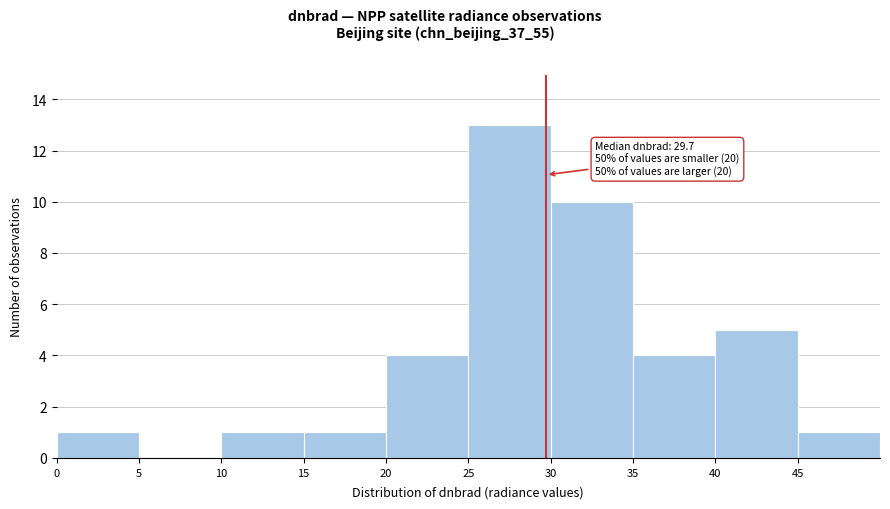

Over which range of the x-axis is the bar tallest?

25 to 30